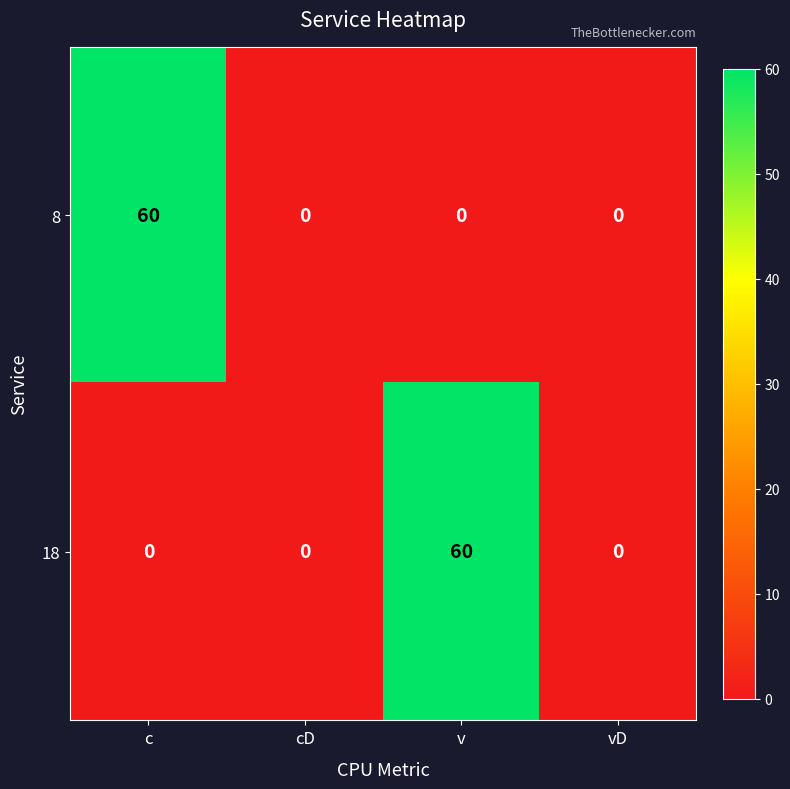

Reading left to right, transcribe all the data shown in this chart.

8: c=60	cD=0	v=0	vD=0
18: c=0	cD=0	v=60	vD=0